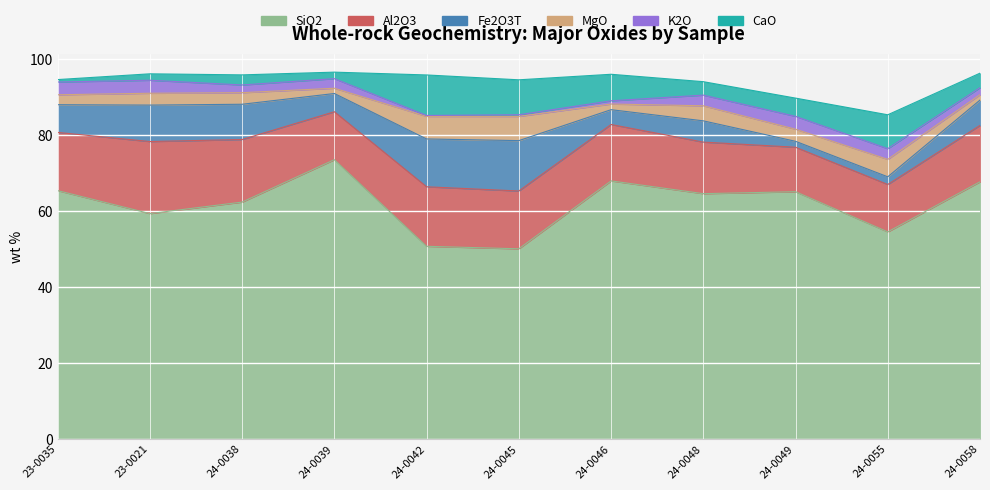

What is the difference between the maximum and minimum values in the MgO series?

5.0